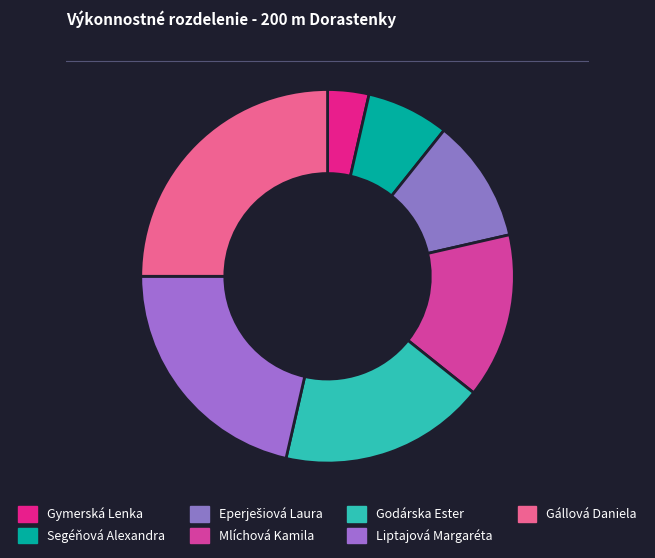

How many slices are in this pie chart?

7